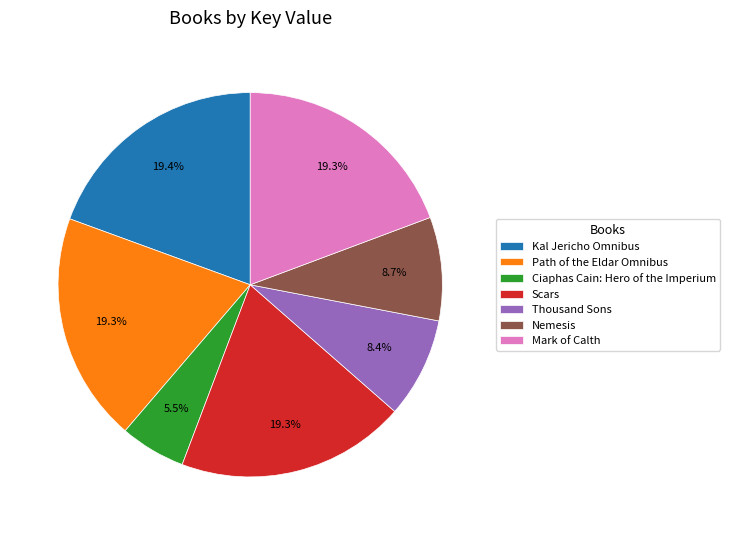

What percentage is NOT represented by Nemesis?

91.3%